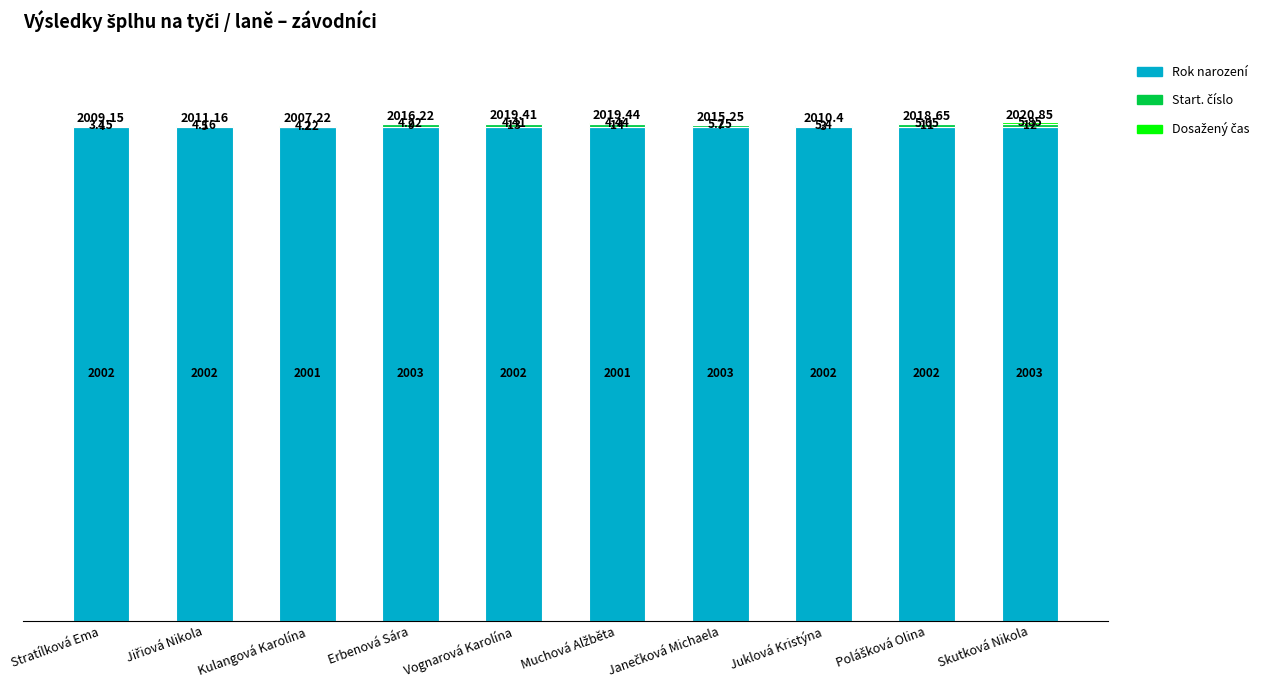

At which category is the sum across all series the highest?

Skutková Nikola